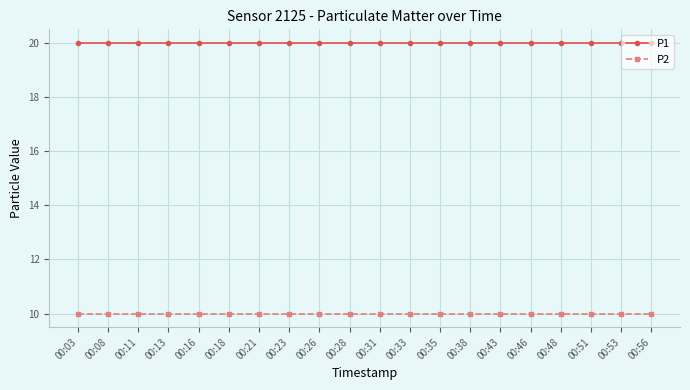

Reading left to right, extract all data points from this chart.

P1: 20.0	20.0	20.0	20.0	20.0	20.0	20.0	20.0	20.0	20.0	20.0	20.0	20.0	20.0	20.0	20.0	20.0	20.0	20.0	20.0
P2: 10.0	10.0	10.0	10.0	10.0	10.0	10.0	10.0	10.0	10.0	10.0	10.0	10.0	10.0	10.0	10.0	10.0	10.0	10.0	10.0